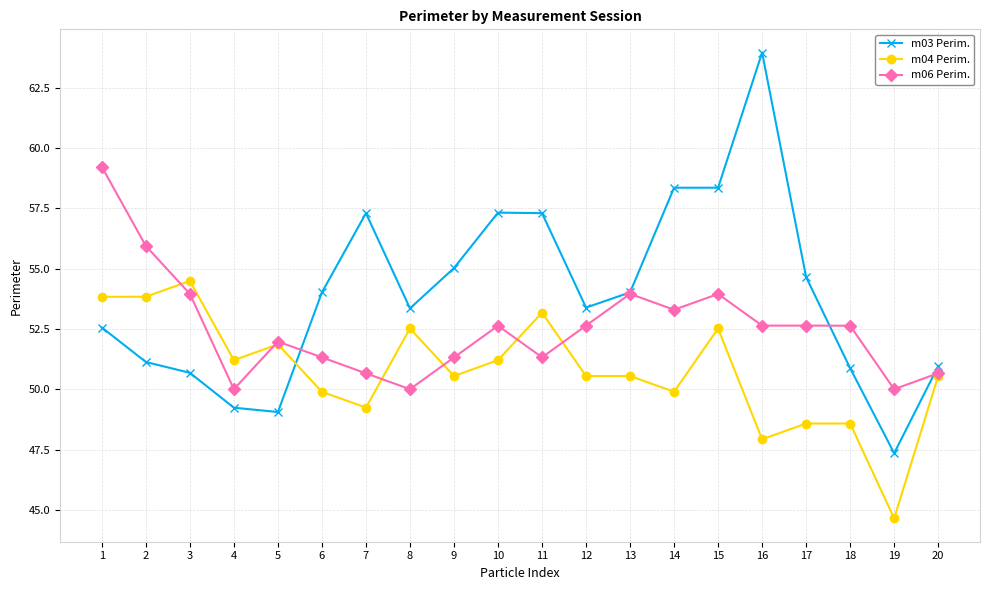

What are all the series names shown in the legend?

m03 Perim., m04 Perim., m06 Perim.